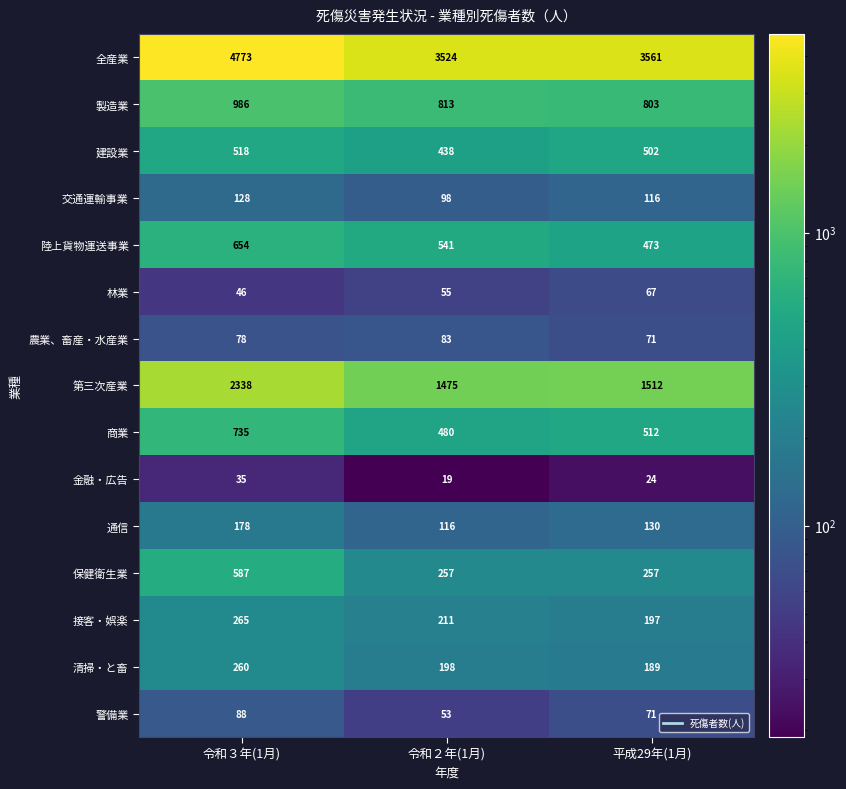

Is it true that 保健衛生業 equals 257 at 令和２年(1月)?

True